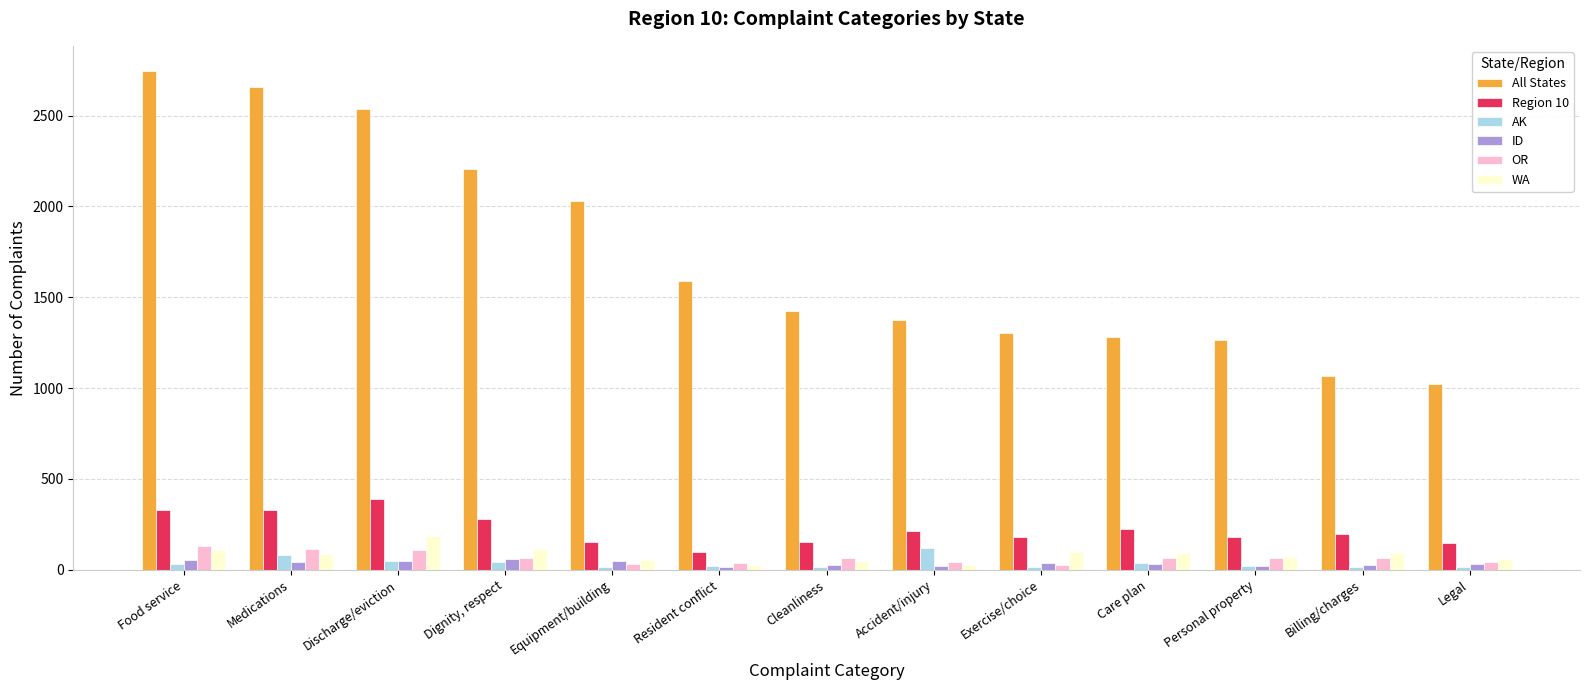

Which category has the highest value in the All States series?

Food service